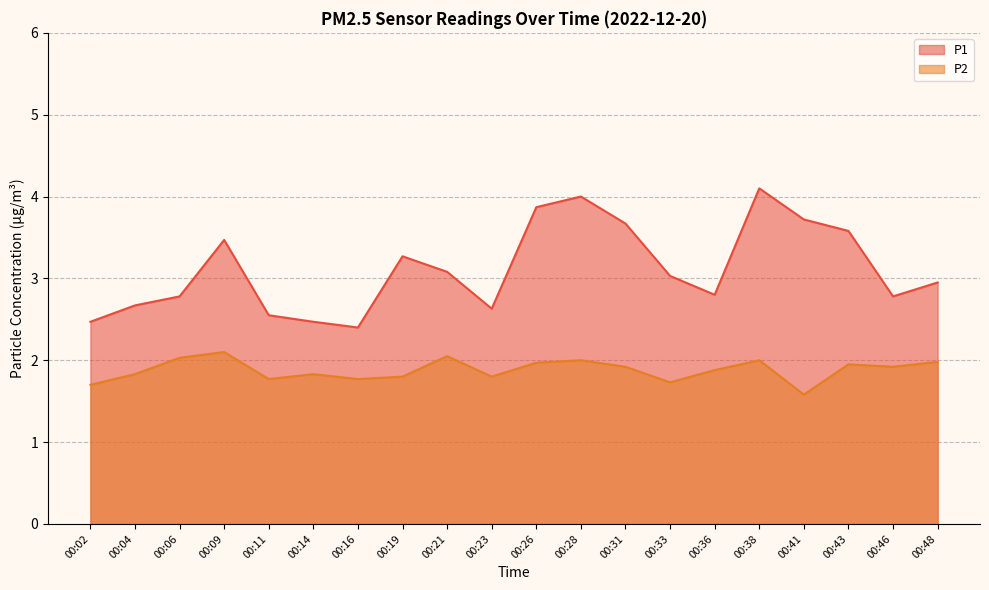

How many lines are shown in the chart?

2